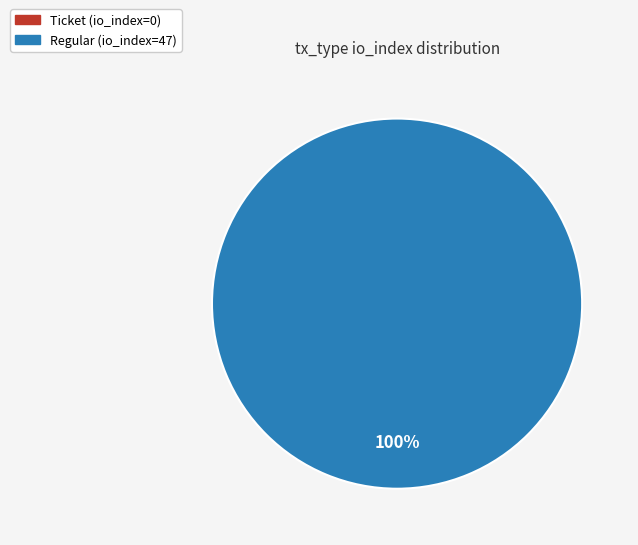

Rank the categories by value from lowest to highest.

Ticket (io_index=0), Regular (io_index=47)